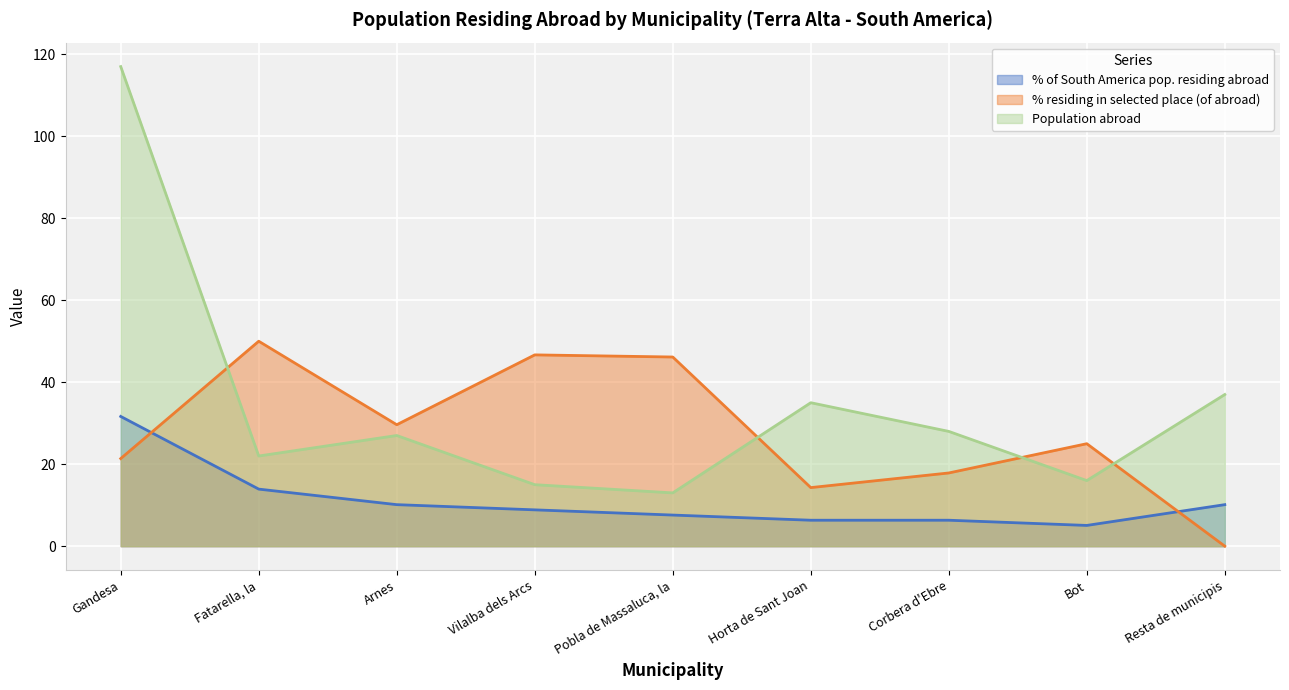

How many values in the % residing in selected place (of abroad) series are below 25?

4